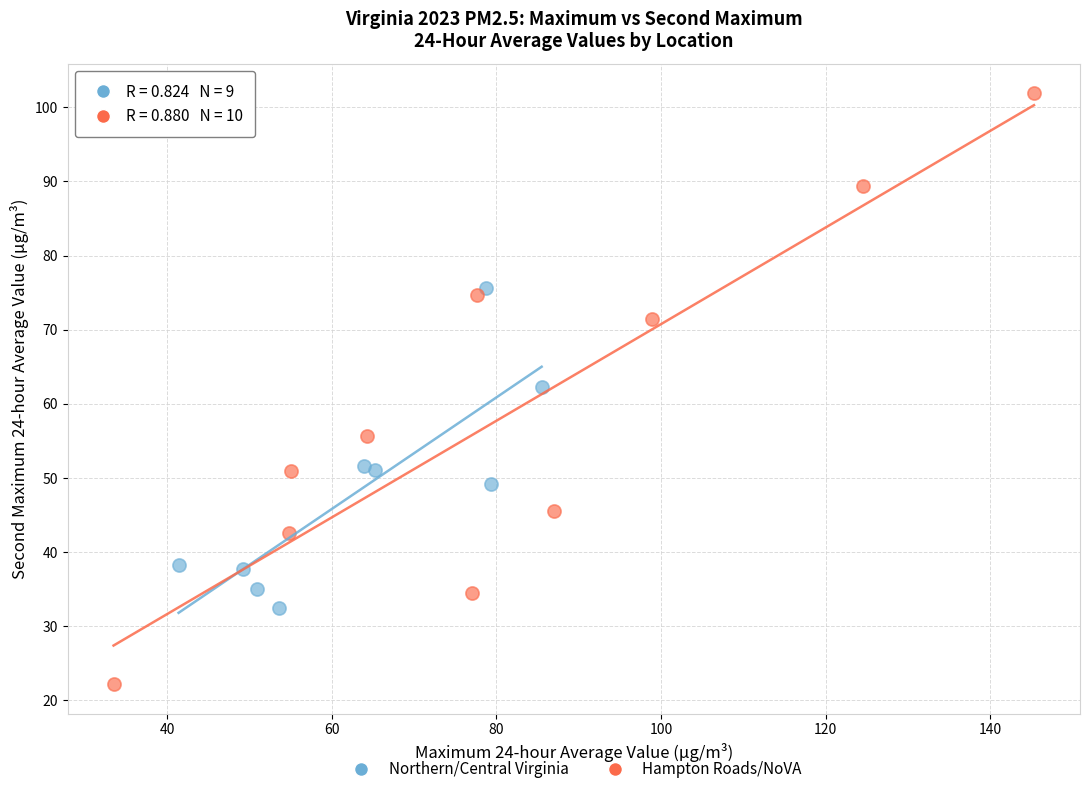

Which series contains the lowest Y value?

Hampton Roads/NoVA